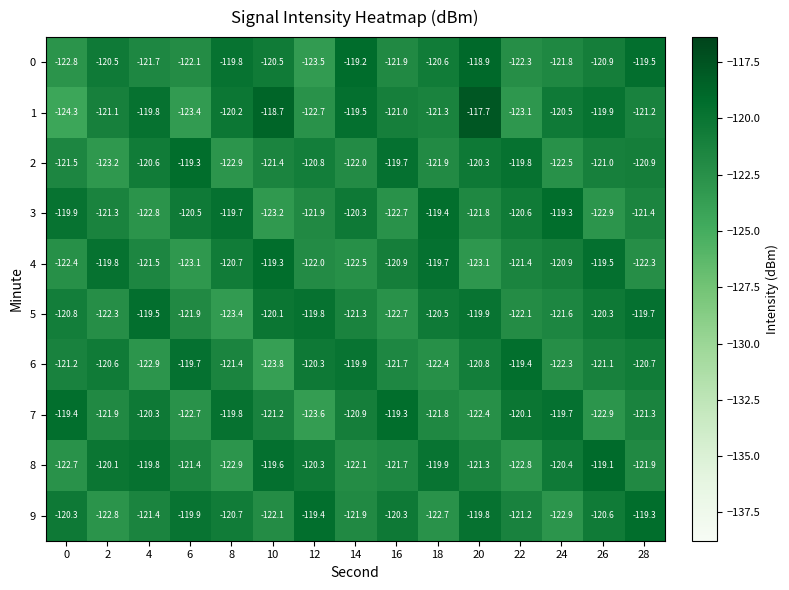

What is the average value of the 7 series?

-121.2